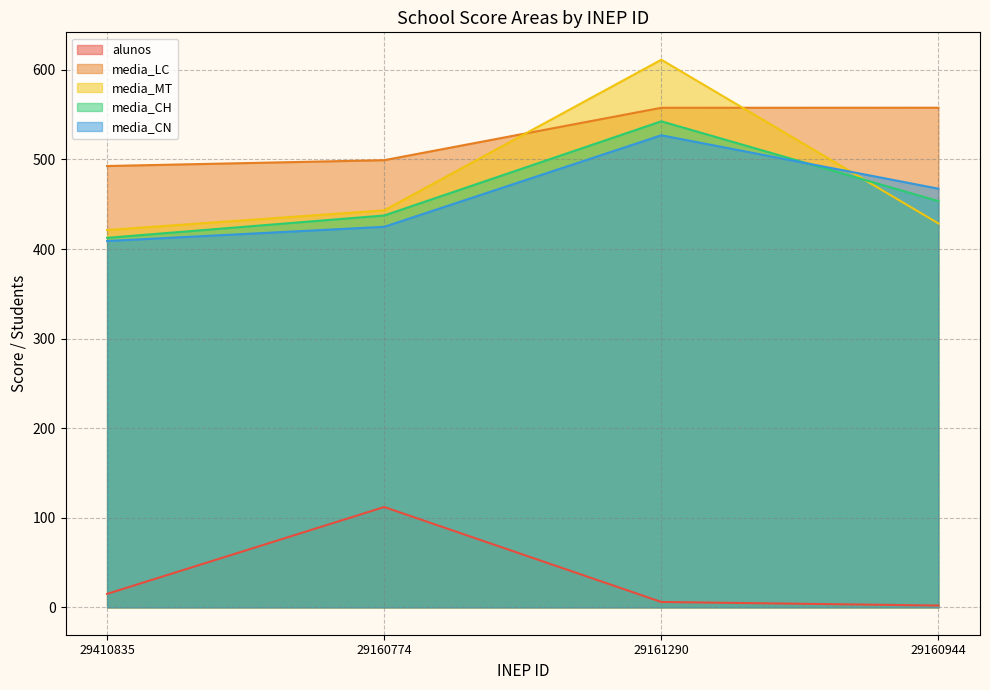

Where do media_MT and media_LC first cross each other?

29160774 and 29161290